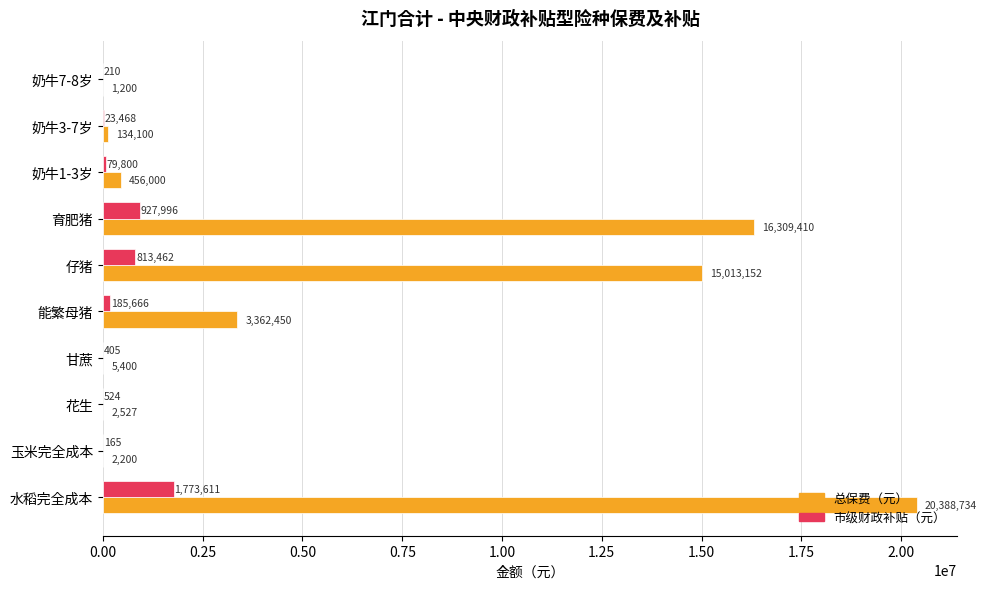

At which label is 总保费（元） closest to 10194966?

仔猪